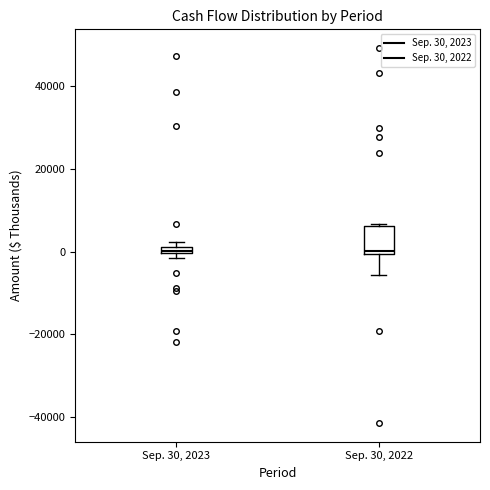

Where is the lower edge of the box for Sep. 30, 2022 on the y-axis? The values are not printed on the chart, so give them approximately, as read against the axis.

0